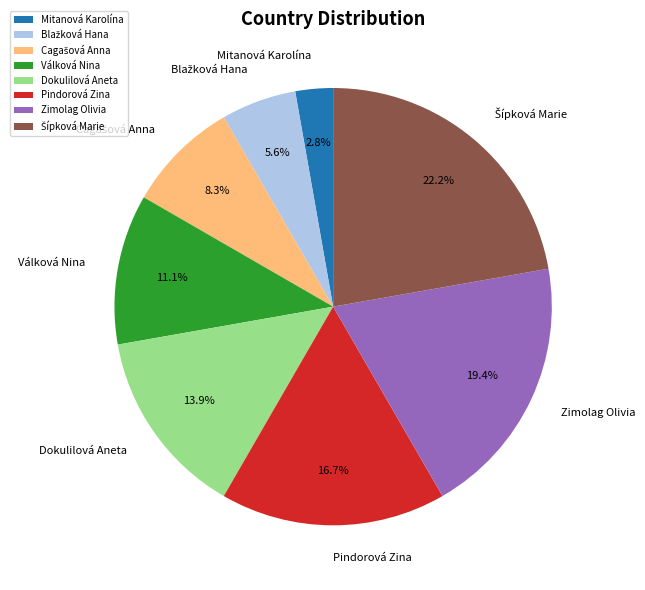

The Pindorová Zina slice represents 29% of the pie. True or false?

False